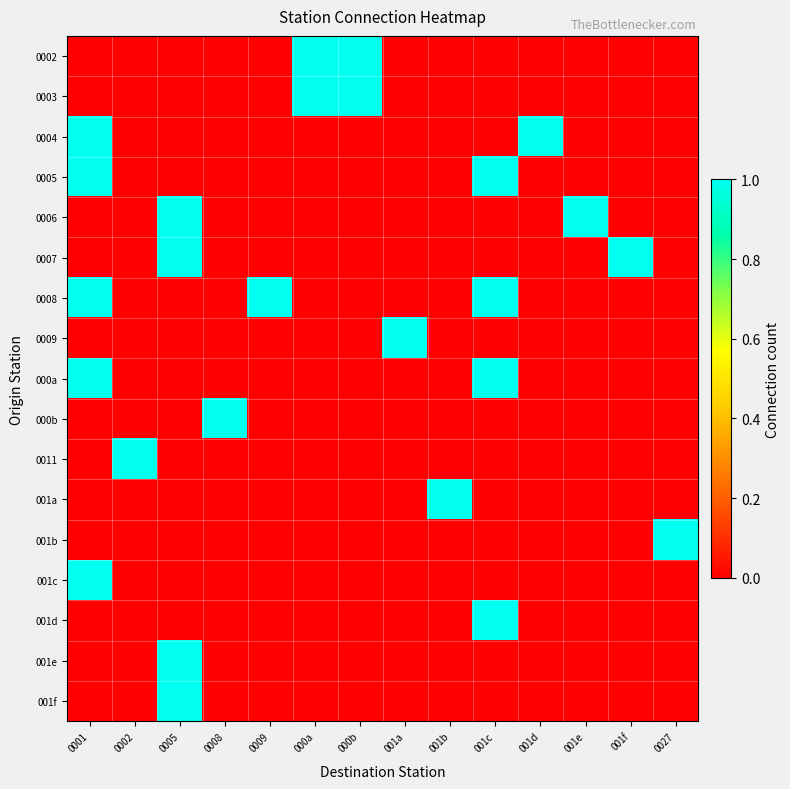

Count the number of data series in this chart.

17